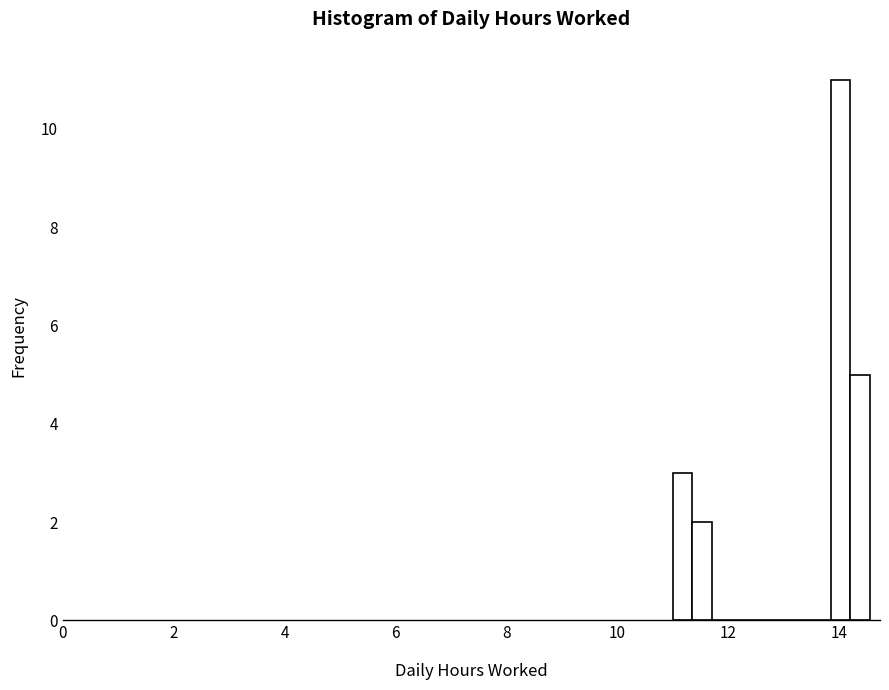

Read against the x-axis, roughly where is the centre of the tallest bar?

14.0